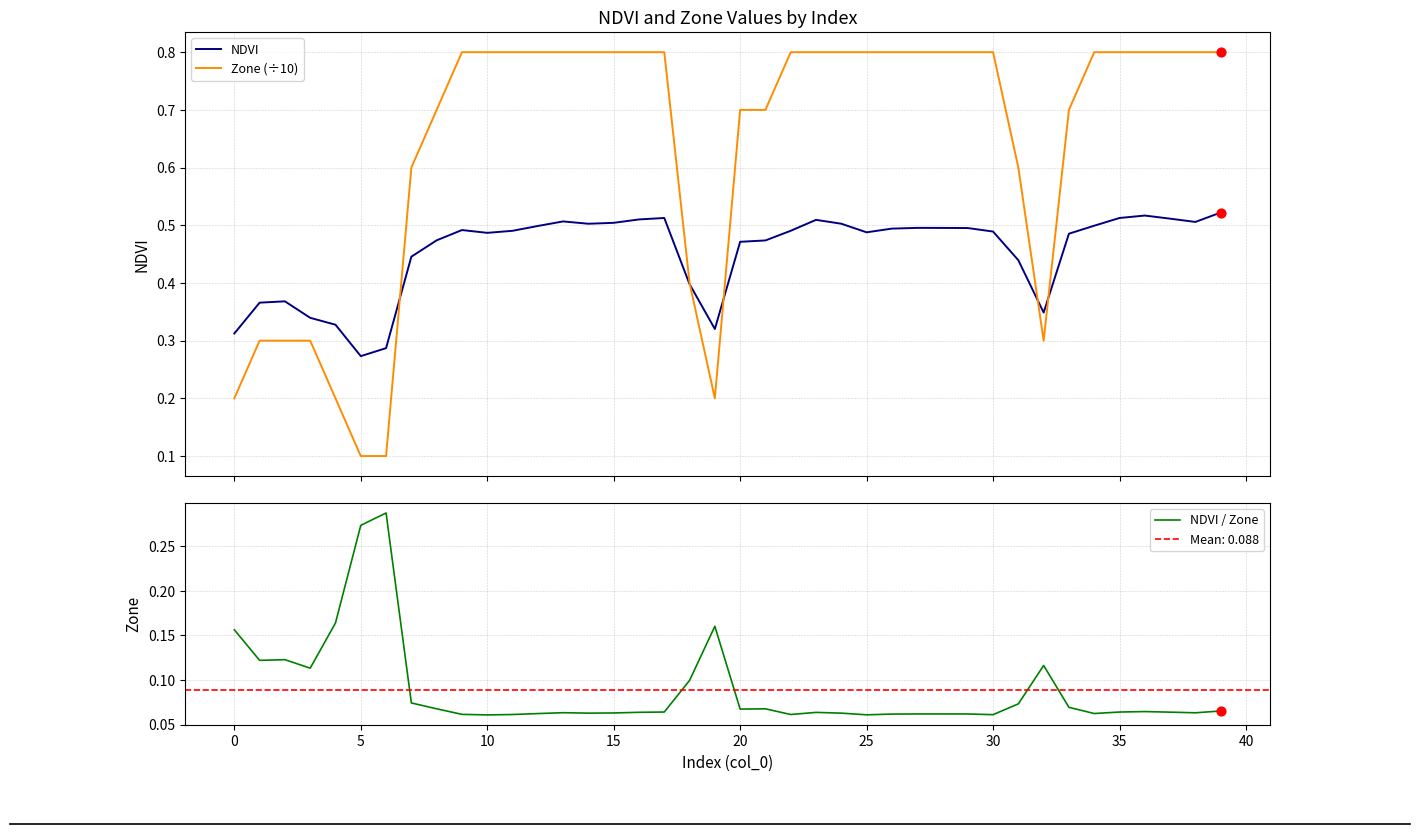

Which series contains the lowest Y value?

NDVI / Zone